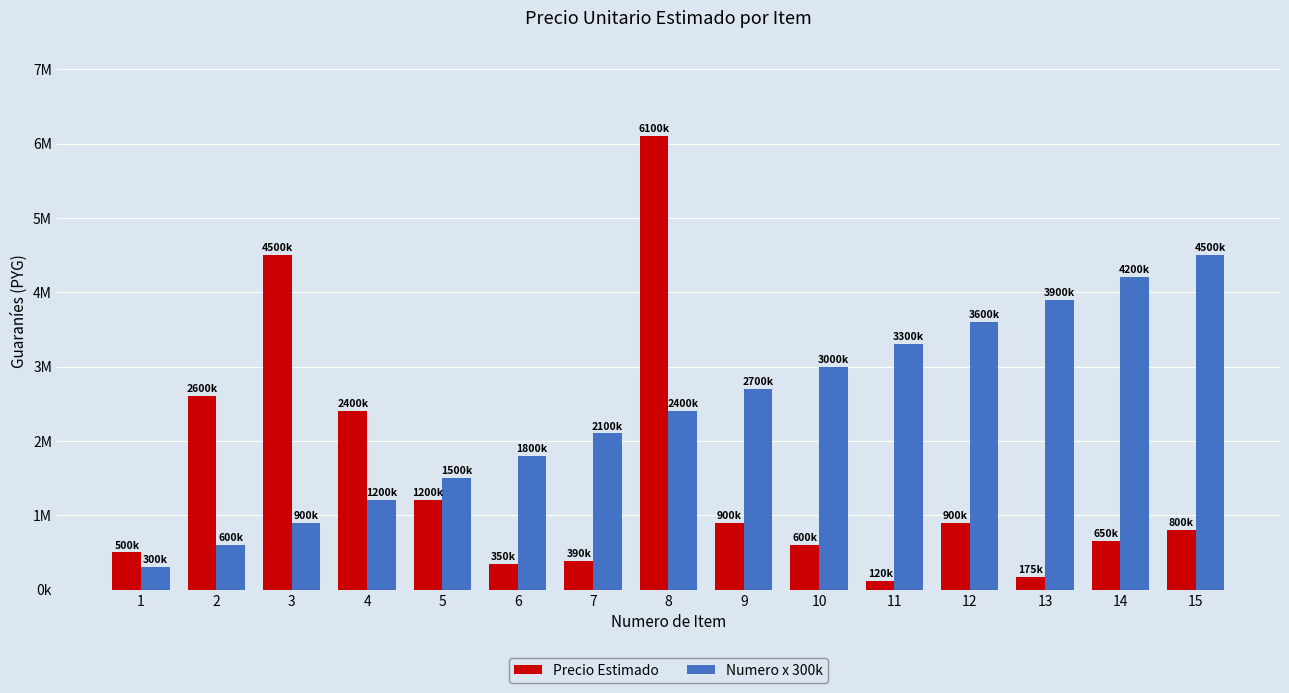

Are the bars horizontal?

No